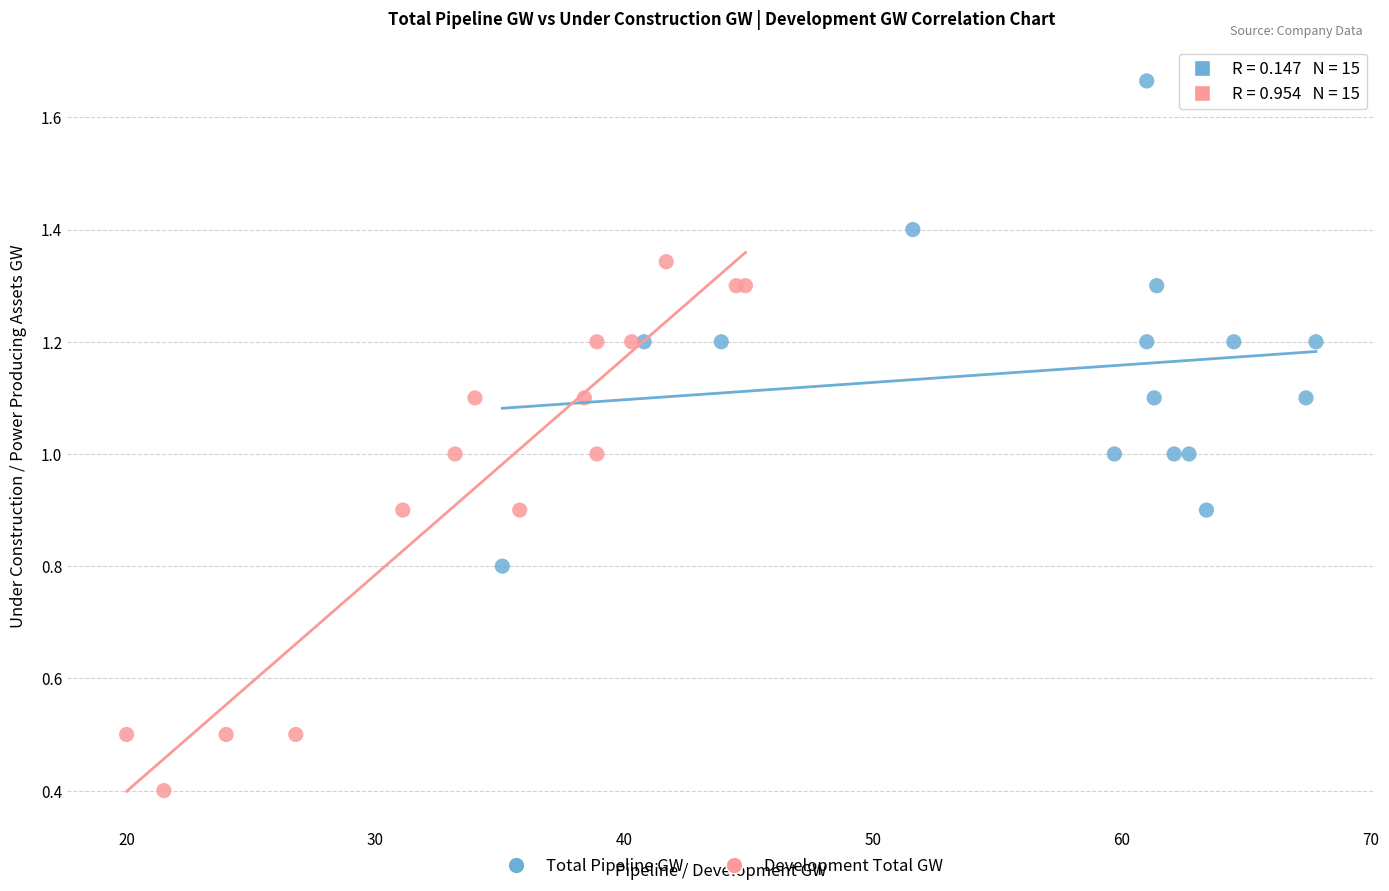

Which series contains the highest Y value?

Total Pipeline GW